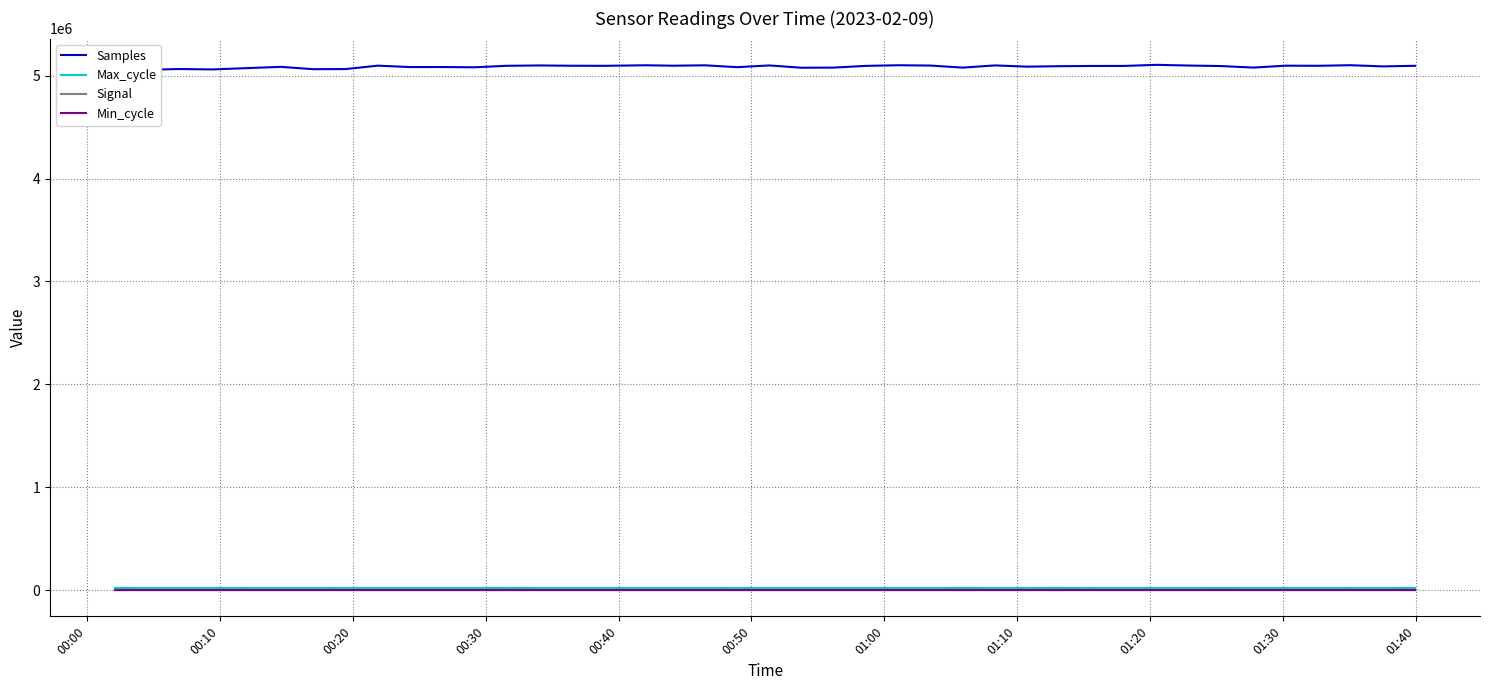

At which label does Samples reach its minimum?

00:10